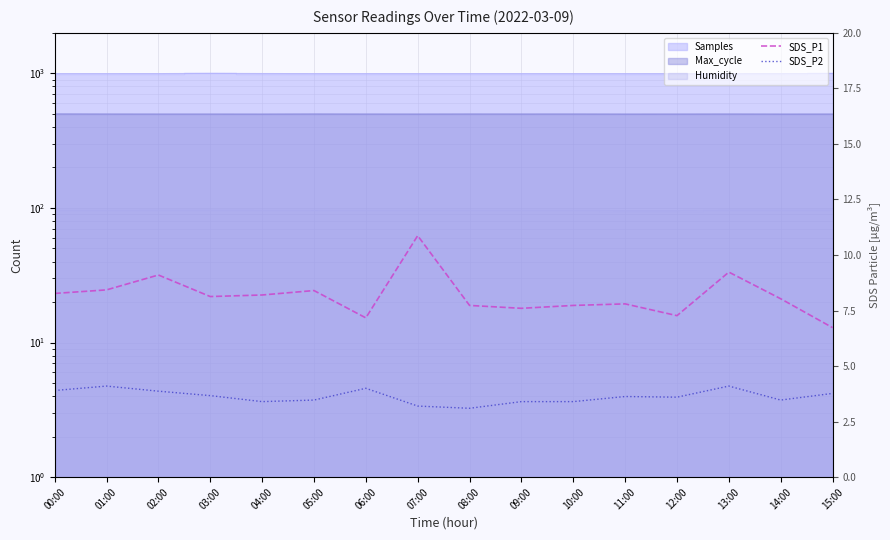

True or false: SDS_P2 and SDS_P1 intersect in this chart.

False